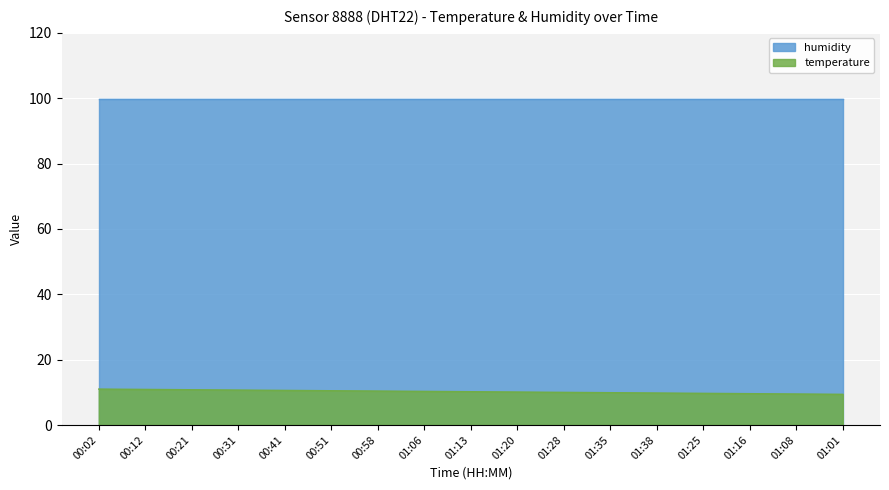

True or false: the data has more than 2 interior local peaks.

False